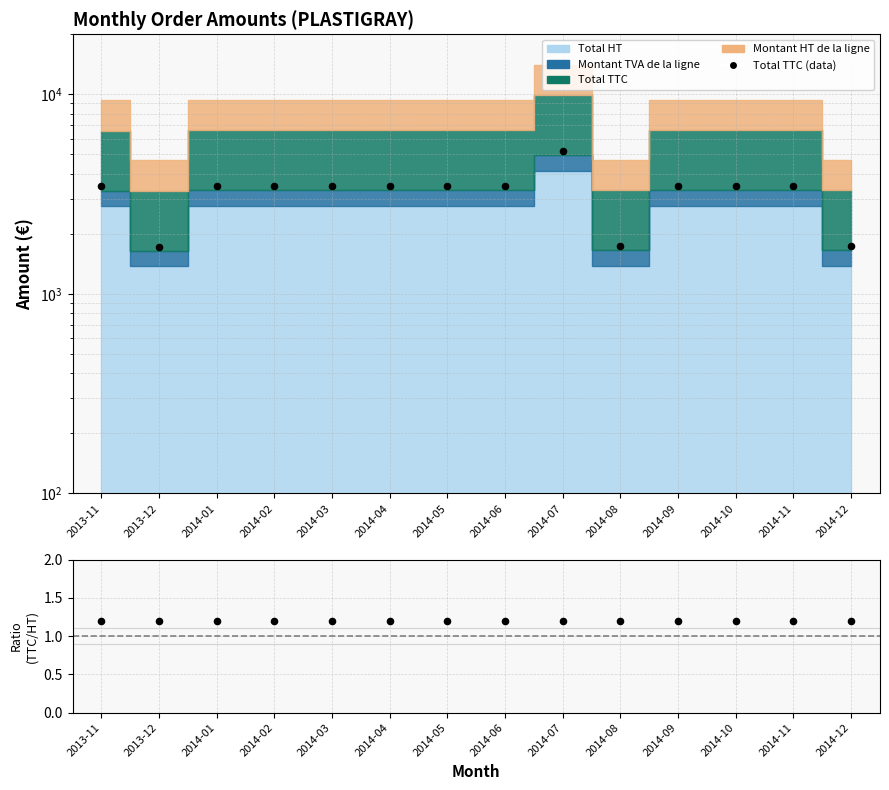

Is the value of Ratio (TTC/HT) at 2013-12 greater than the value of Total TTC (data) at 2014-11?

No